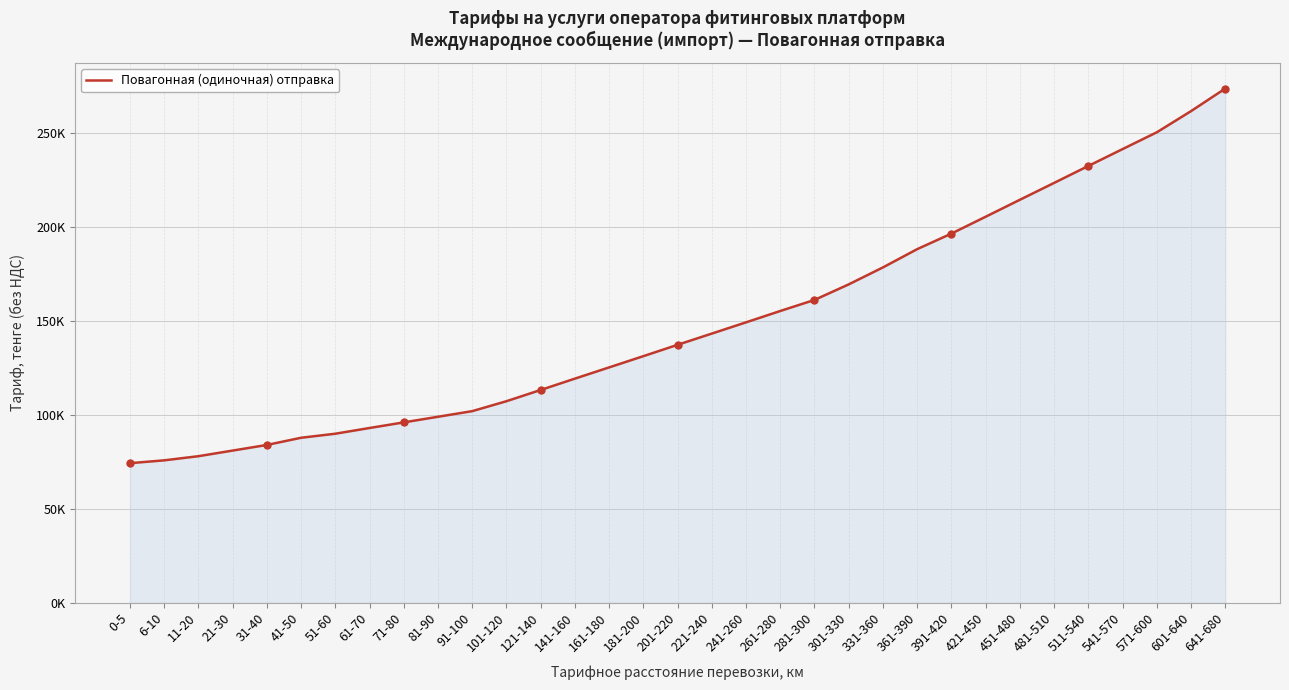

Is this an area chart (filled region under the line)?

Yes